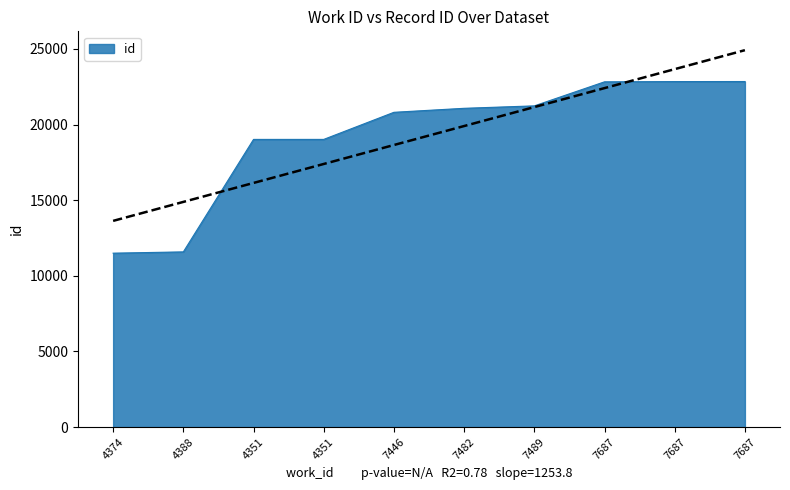

Approximately how many times larger is the value at 7489 compared to 7446?

1.0